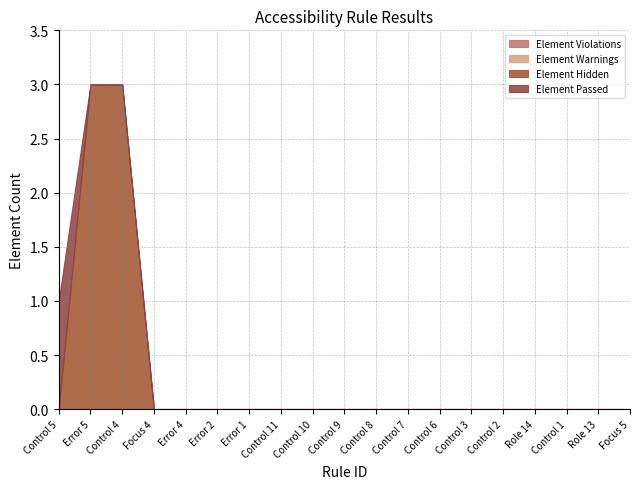

True or false: Element Warnings has more than 1 interior local peaks.

False